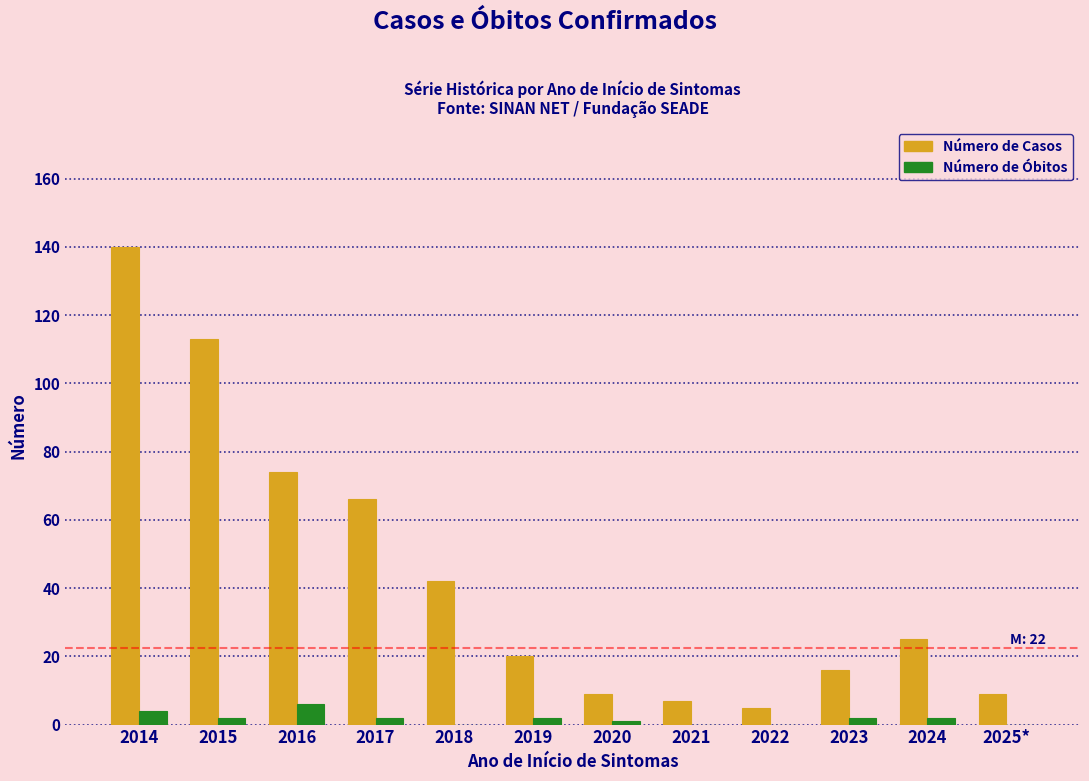

Reading right to left, transcribe all the data shown in this chart.

Número de Casos: 2025*=9	2024=25	2023=16	2022=5	2021=7	2020=9	2019=20	2018=42	2017=66	2016=74	2015=113	2014=140
Número de Óbitos: 2025*=0	2024=2	2023=2	2022=0	2021=0	2020=1	2019=2	2018=0	2017=2	2016=6	2015=2	2014=4